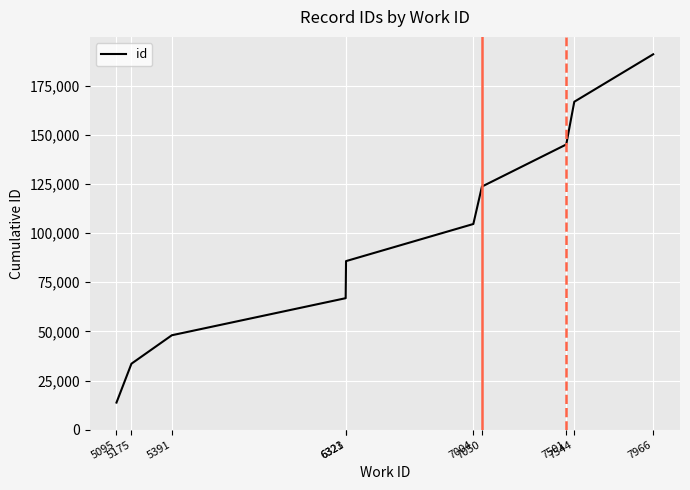

Between 7966 and 6321, which is larger?

7966